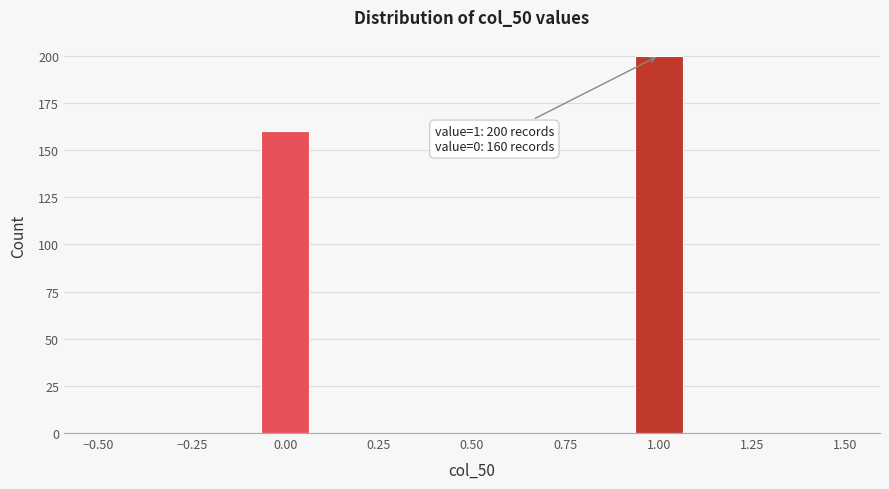

Around what value on the x-axis is the tallest bar? Give the approximate position of its centre, as read against the axis.

1.00